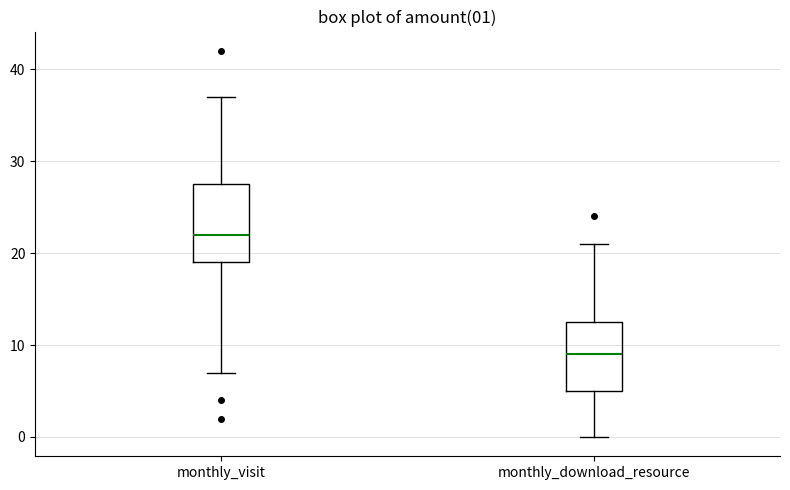

Which box's median line is the highest?

monthly_visit